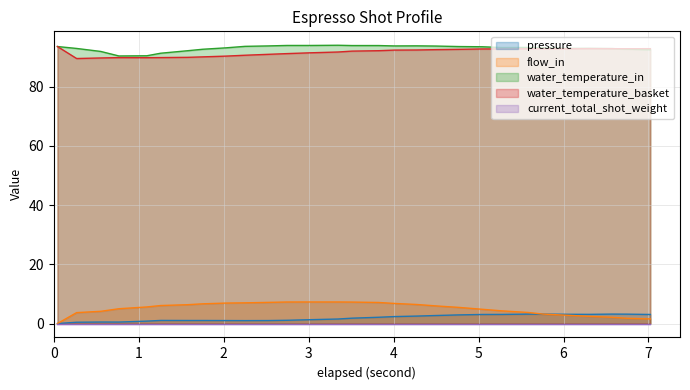

True or false: flow_in and water_temperature_in cross at least once.

False